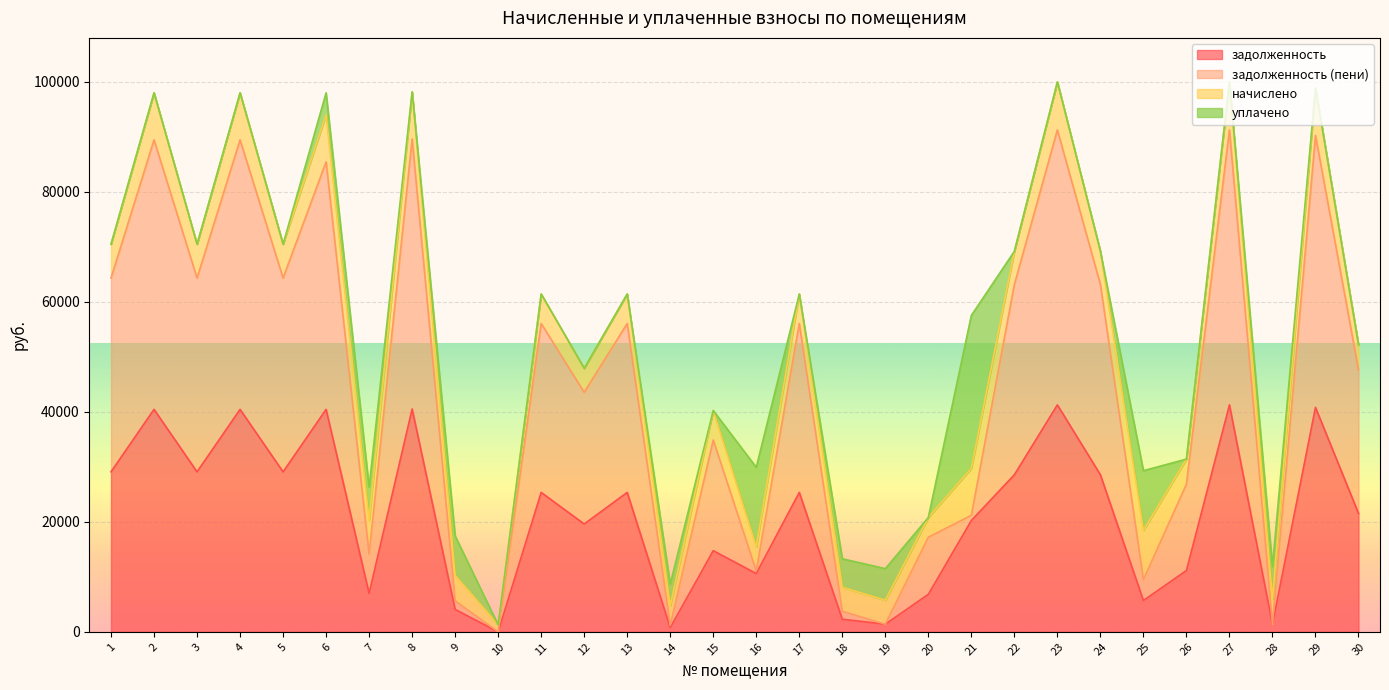

What is the sum of the задолженность (пени) values at 8 and 1?

153947.9